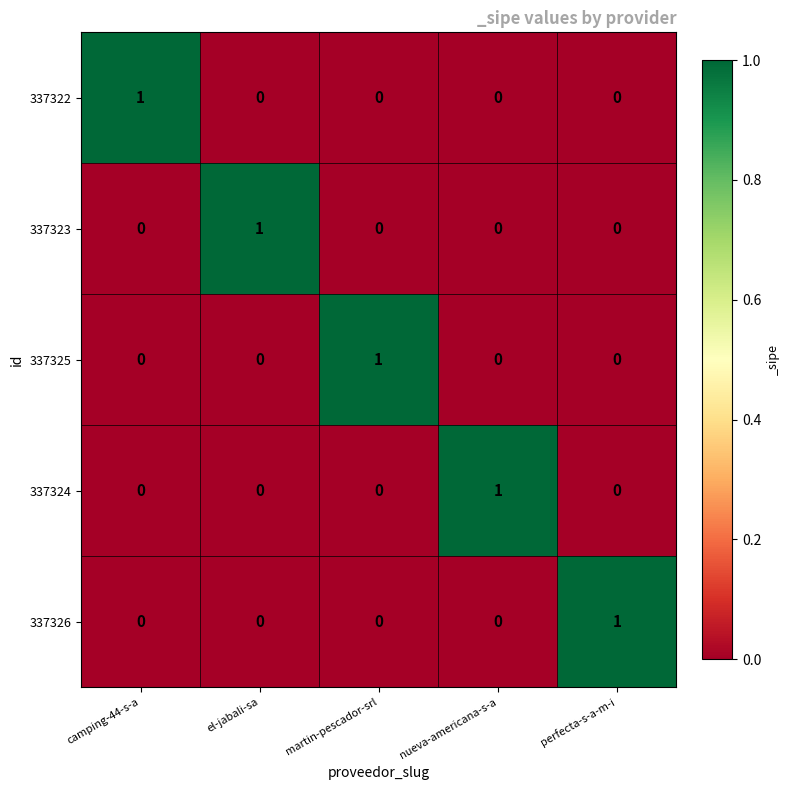

True or false: 337322 has a value of 1 at camping-44-s-a.

True